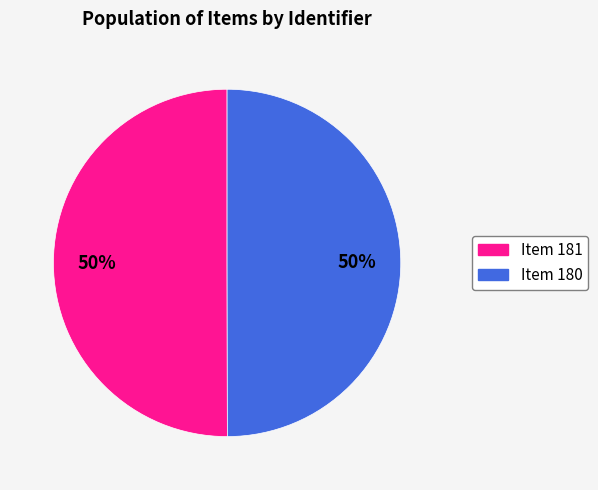

Count the number of slices in the pie.

2